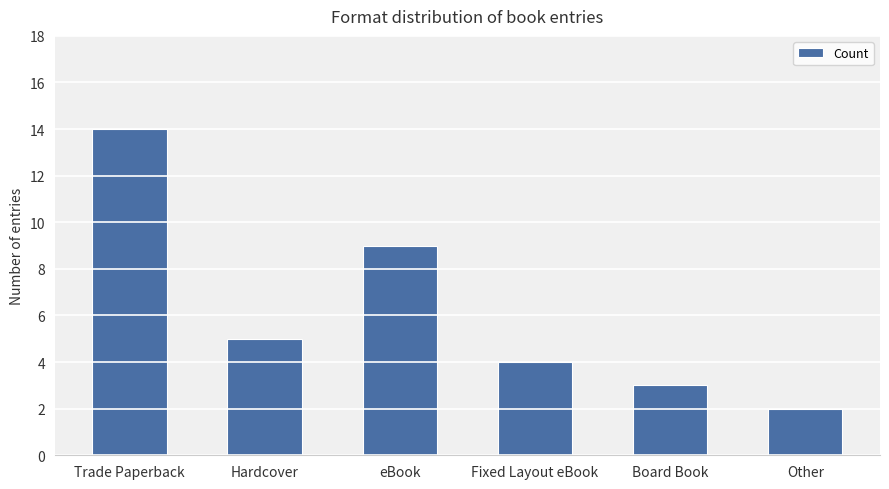

Count the number of categories in the chart.

6